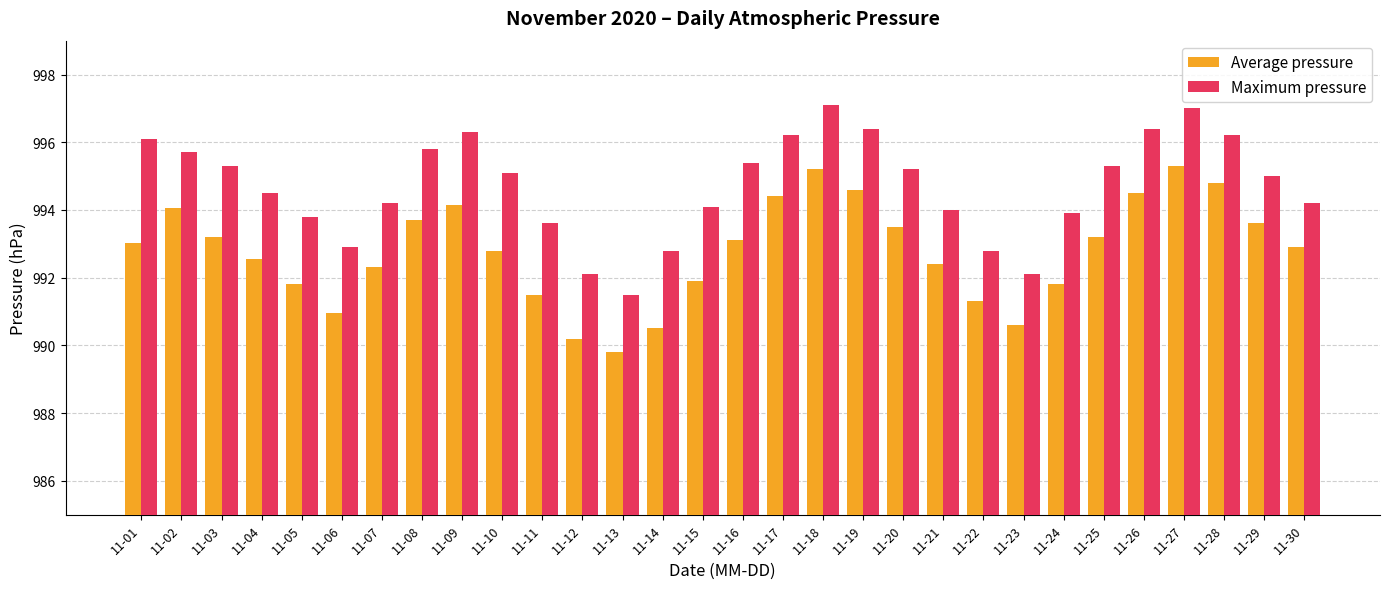

What is the difference between the second highest and minimum values in the Maximum pressure series?

5.5